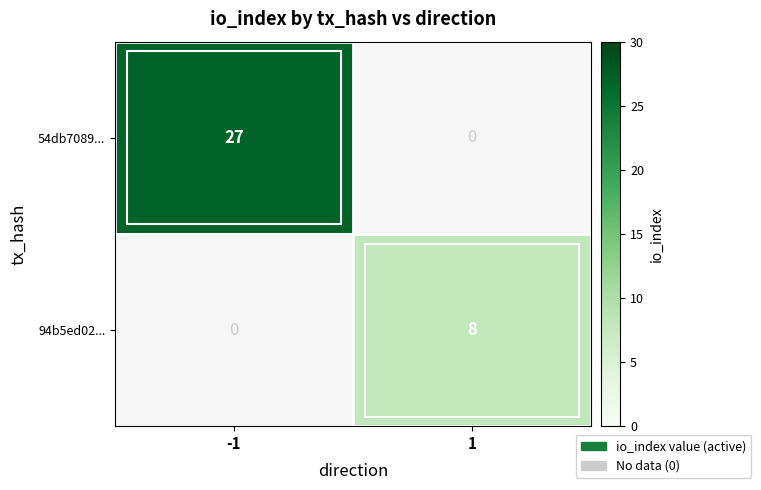

List the labels in order of 54db7089... value, smallest first.

1, -1